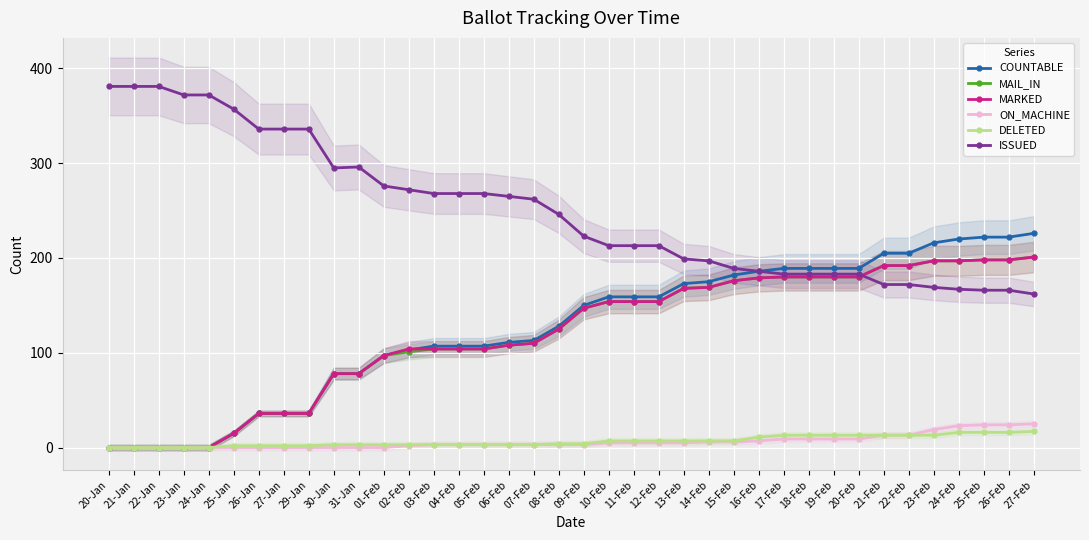

What position from the right is 23-Jan?

35